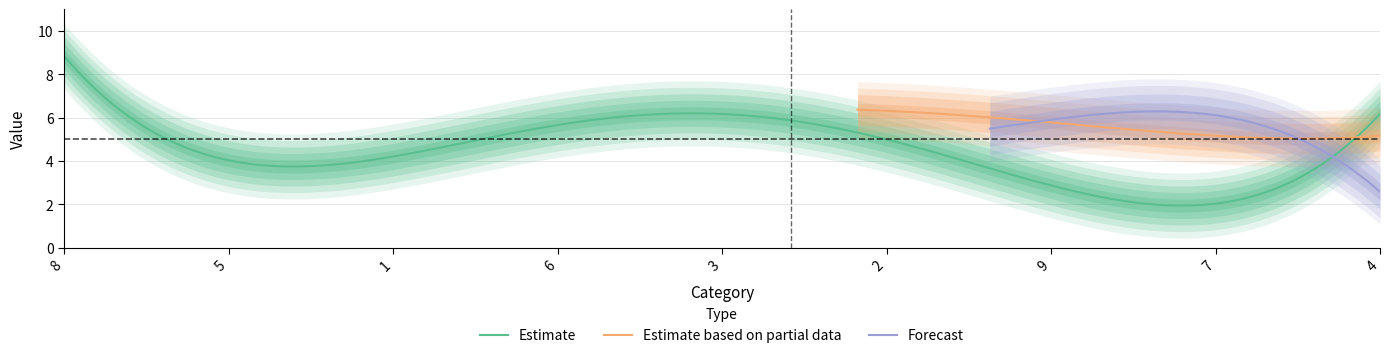

At which label does Estimate reach its peak?

8